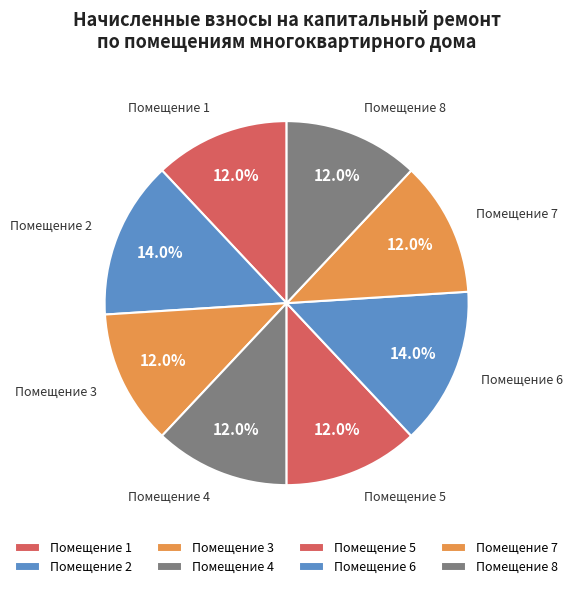

Does any single category account for the majority?

No